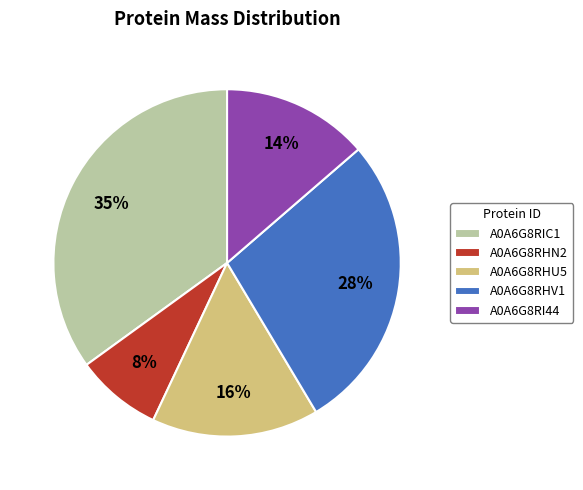

Does any single category account for the majority?

No